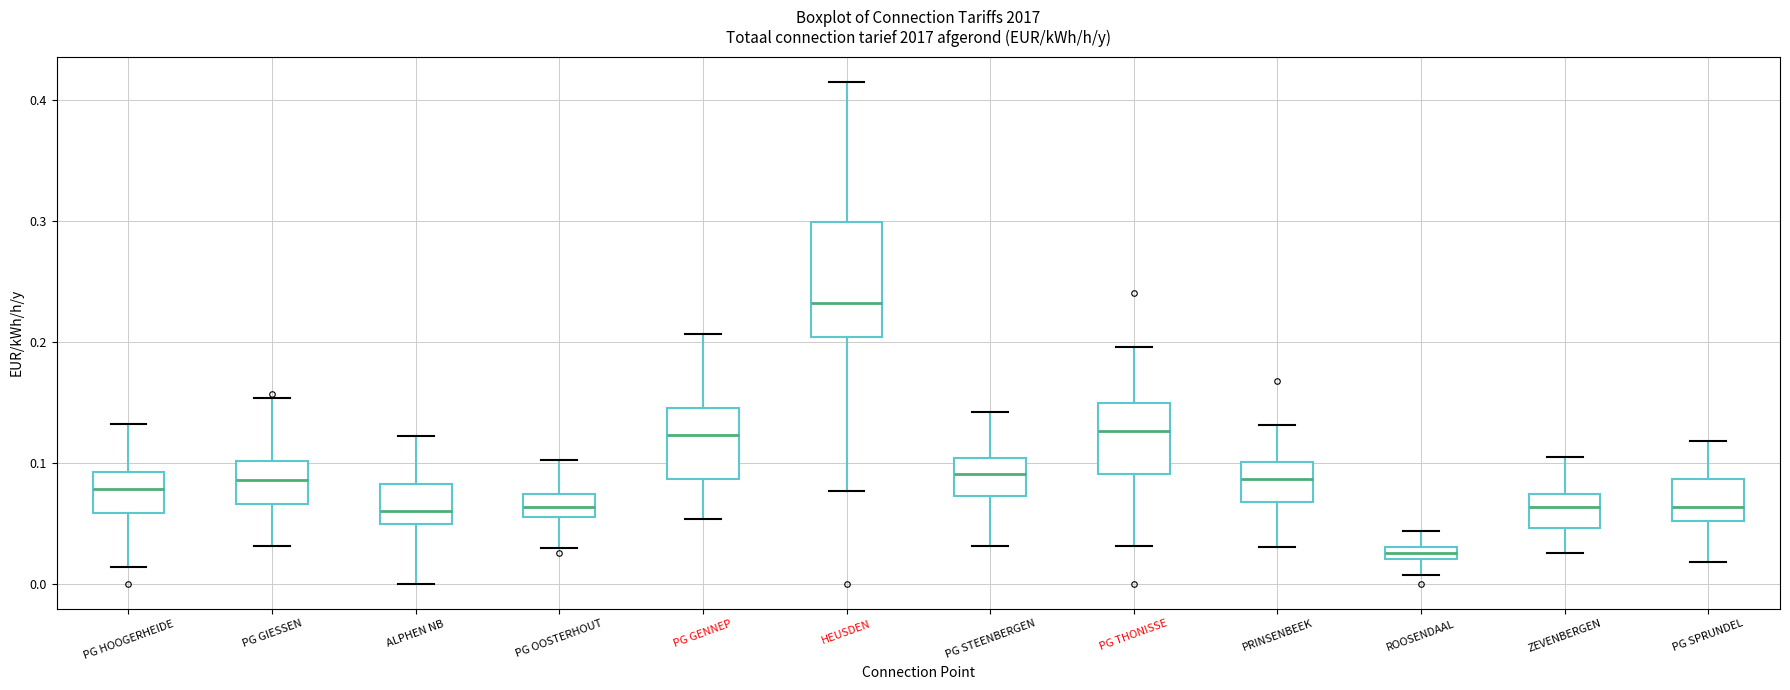

Comparing the boxes themselves (not the whiskers), which one is the tallest?

HEUSDEN